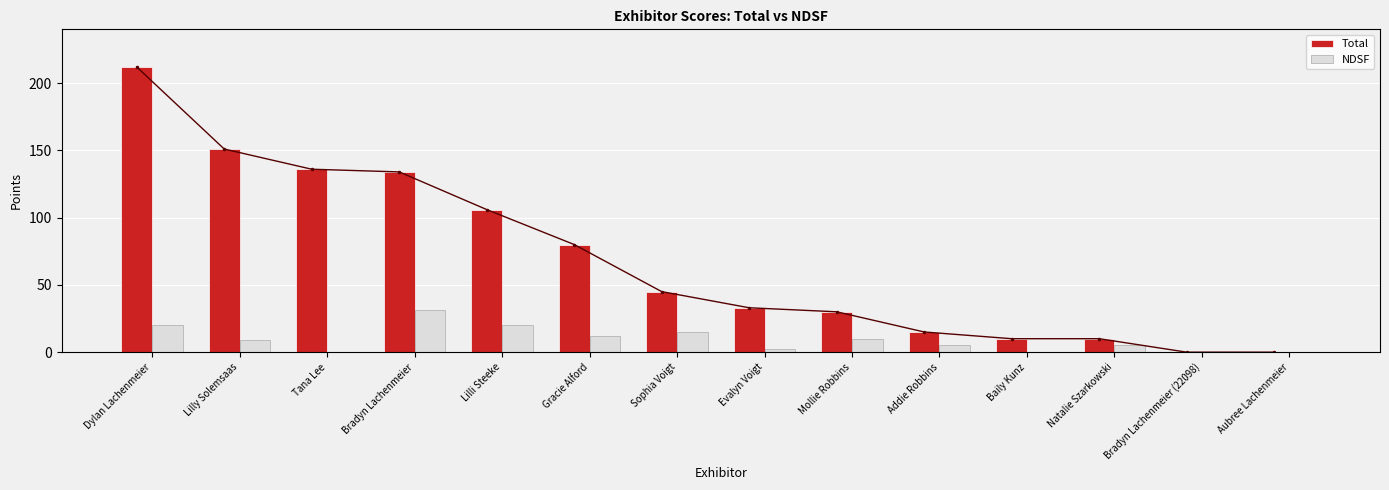

At which category does the chart reach its minimum across all series?

Bradyn Lachenmeier (22098)